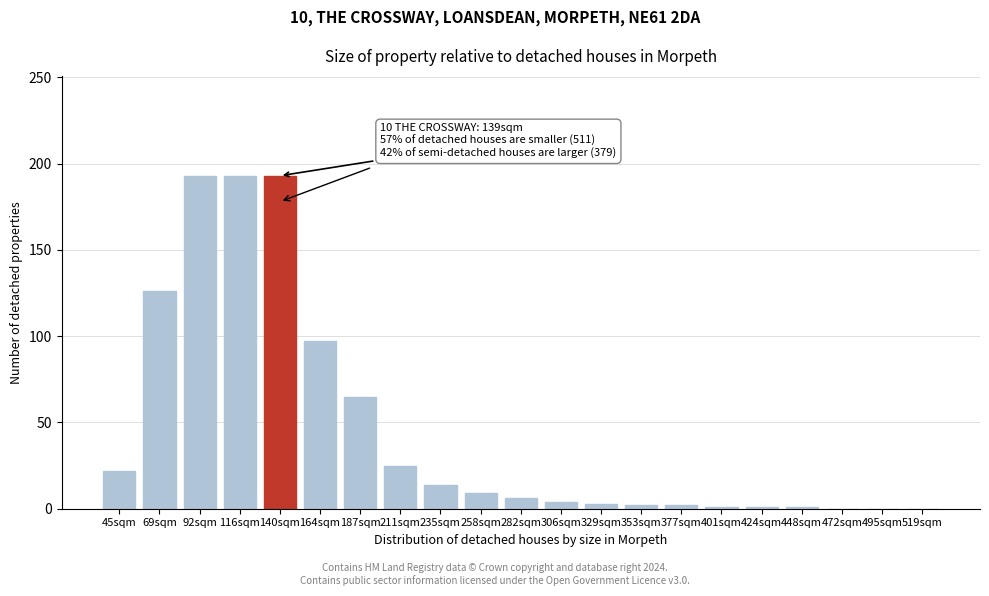

True or false: the data shows 288 at 92sqm.

False